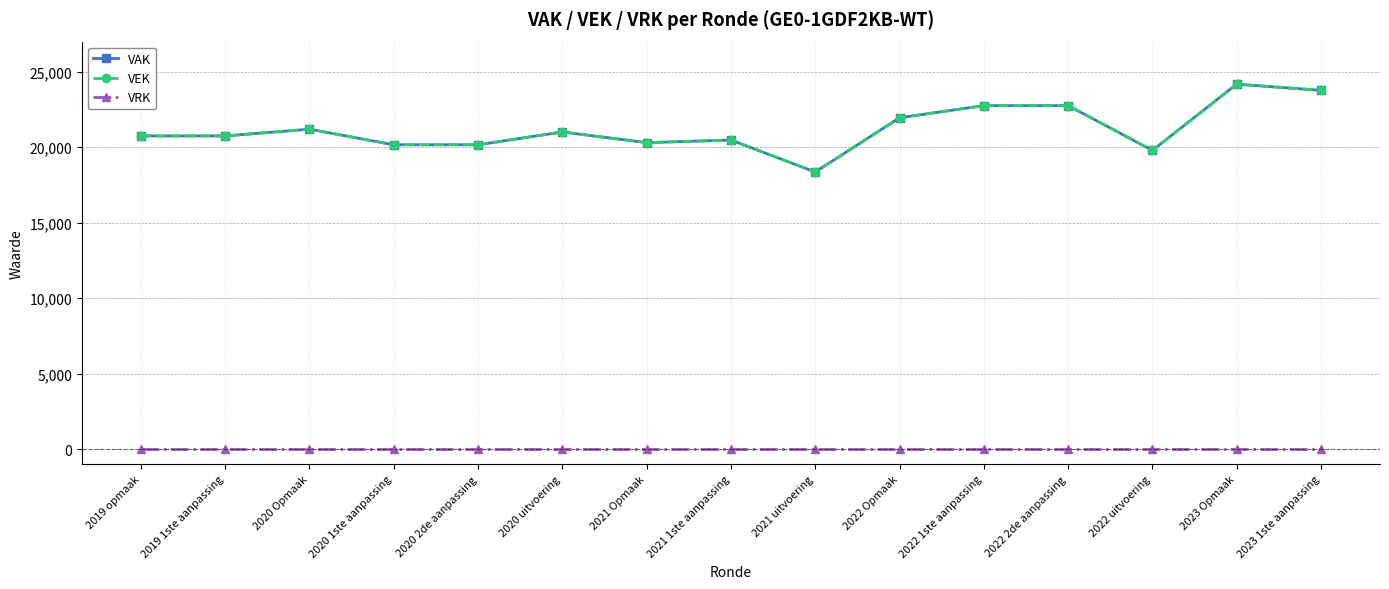

Does the chart have visible grid lines?

Yes